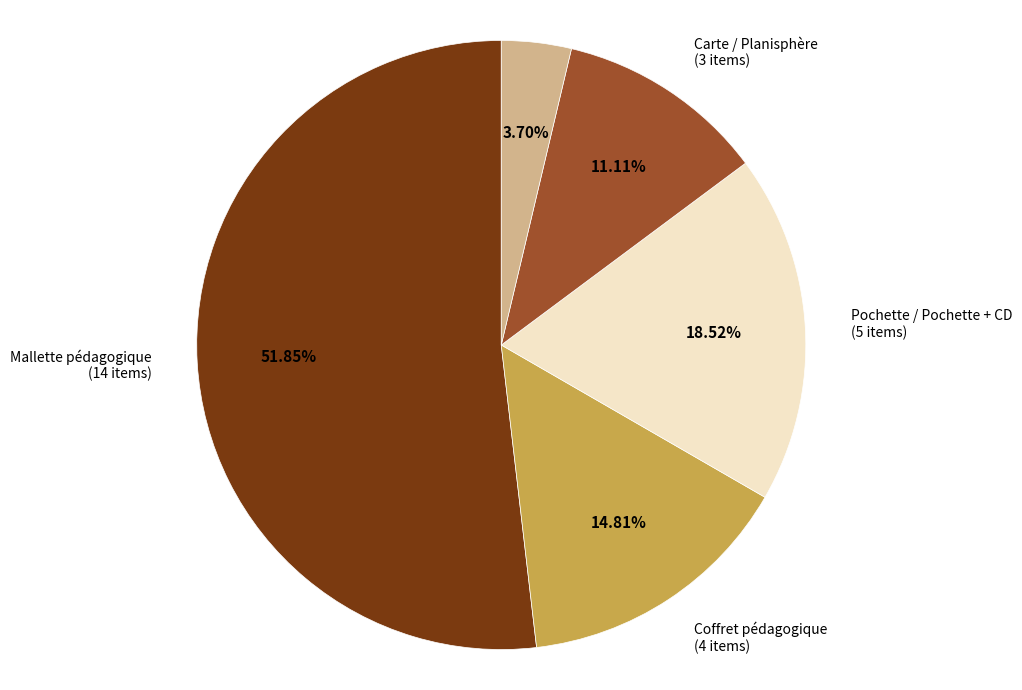

Is there a majority slice in this chart?

Yes